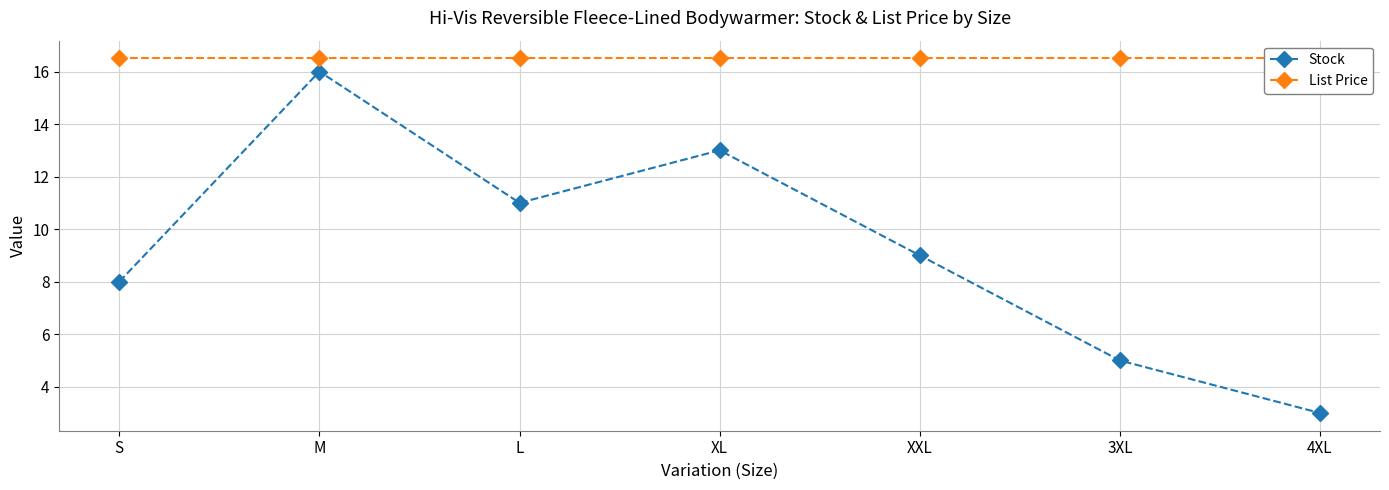

Which series has the largest total across all categories?

List Price